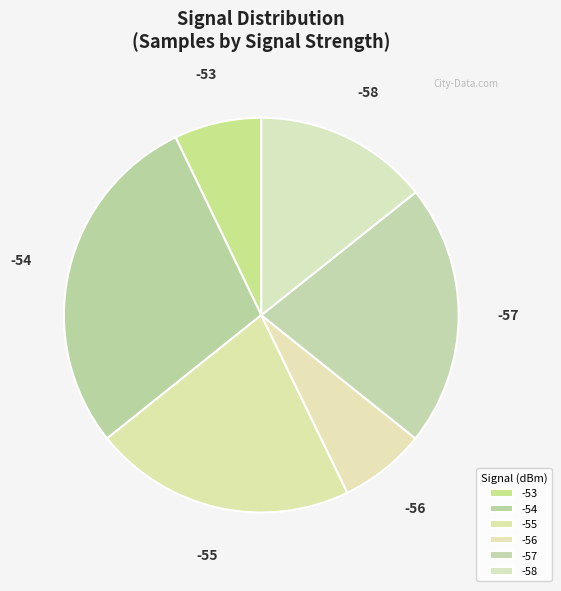

How many segments does this pie chart have?

6